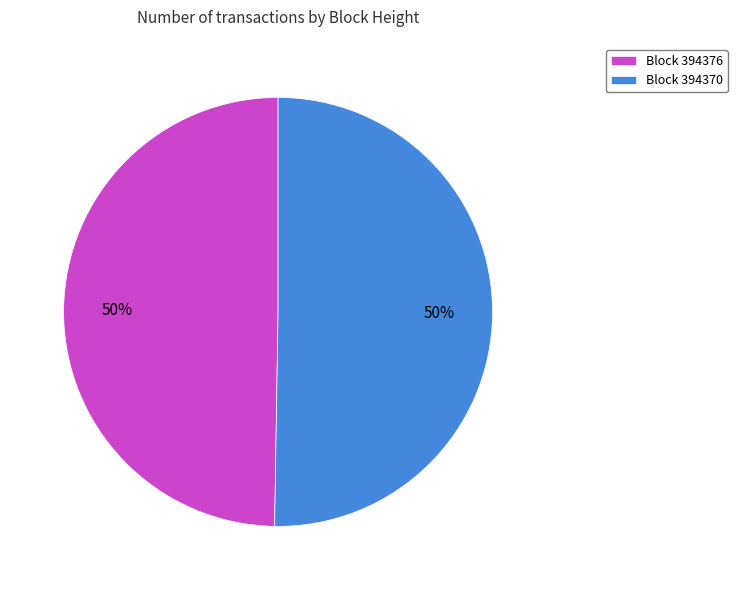

To the nearest percent, what is the average slice percentage?

50%